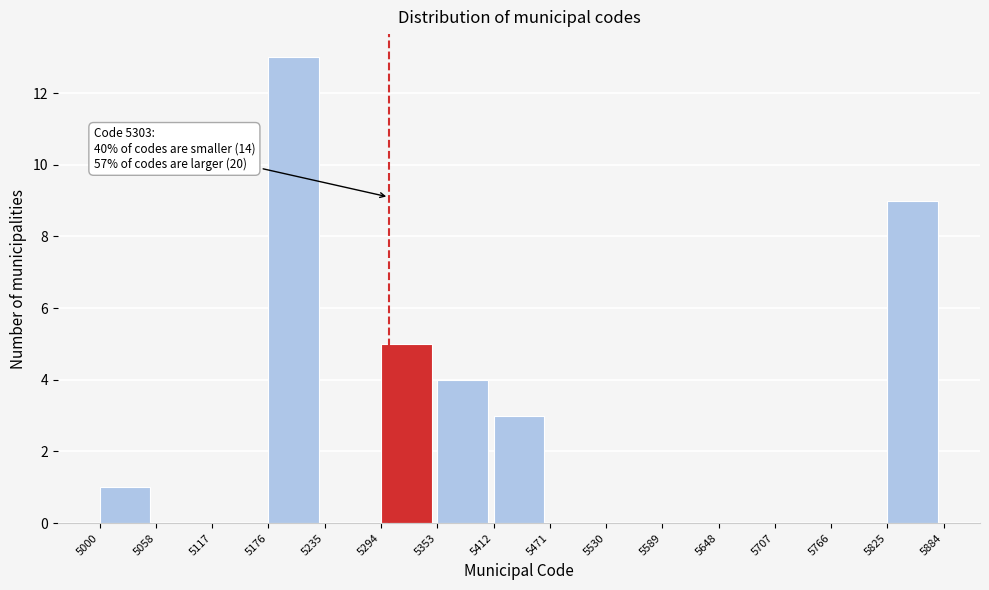

Which range on the x-axis has the tallest bar?

5176 to 5235